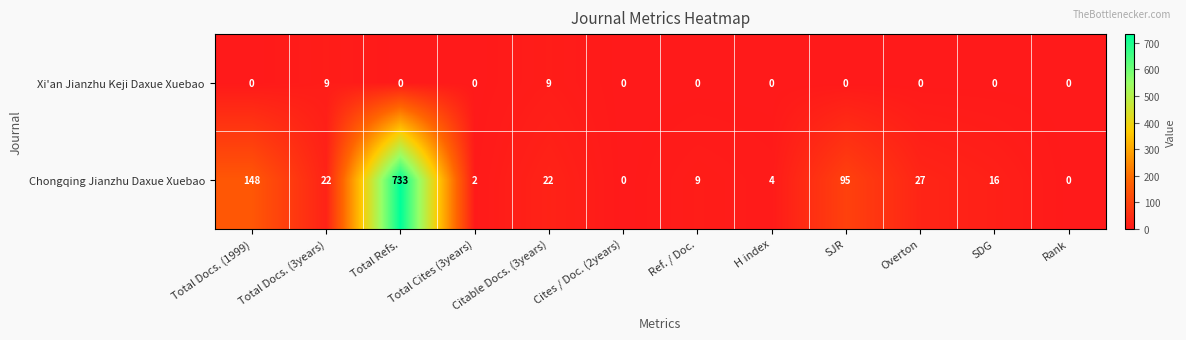

Which category has the highest value in the Chongqing Jianzhu Daxue Xuebao series?

Total Refs.